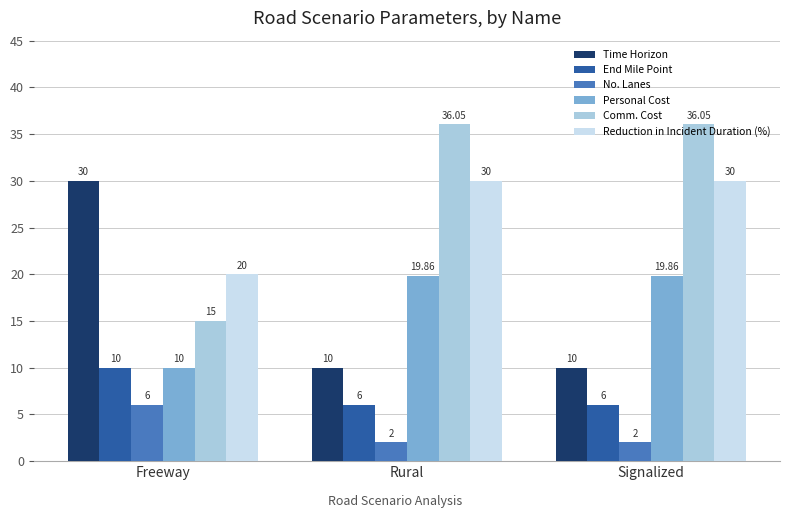

How many bars are there in each group?

6